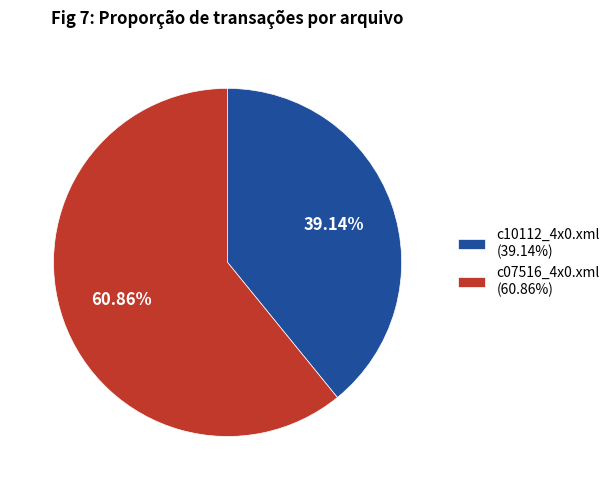

The c10112_4x0.xml slice represents 39% of the pie. True or false?

True